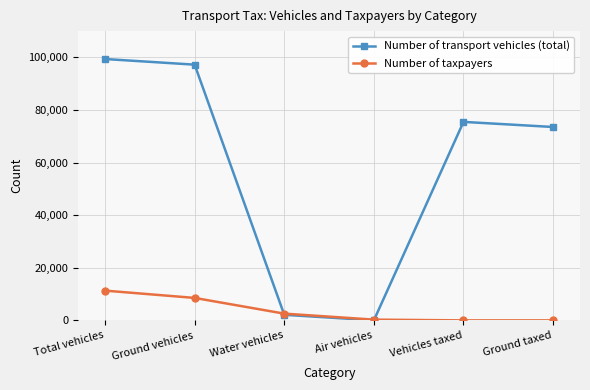

Which series has the largest range (max minus min)?

Number of transport vehicles (total)